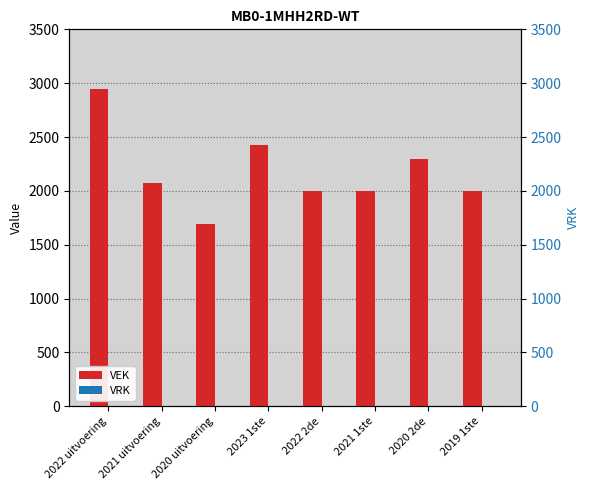

Which series has the largest total across all categories?

VEK